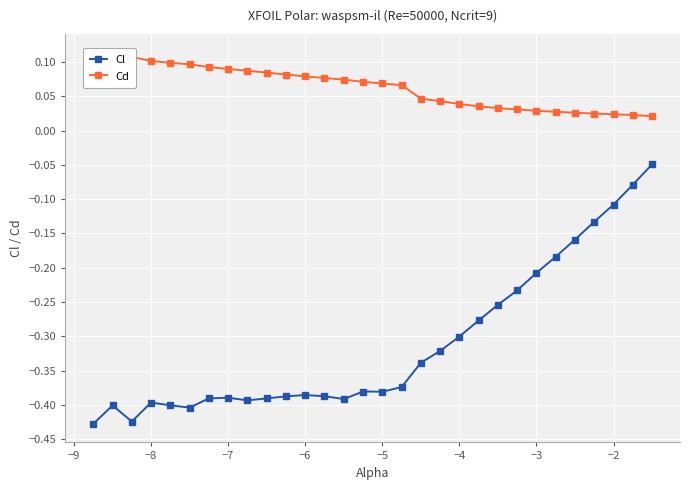

Does the chart display data point markers on the line(s)?

Yes